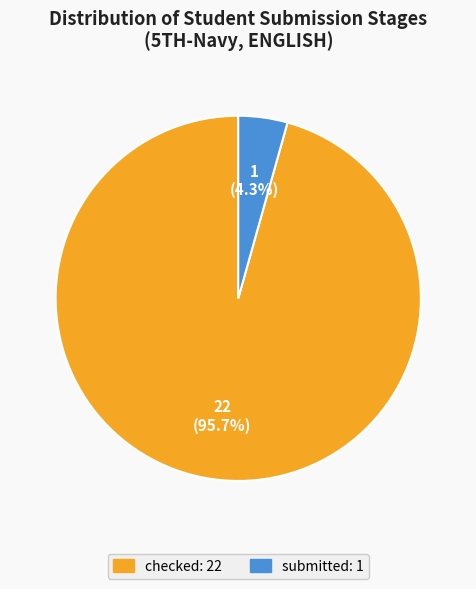

What portion of the pie excludes checked?

4.3%